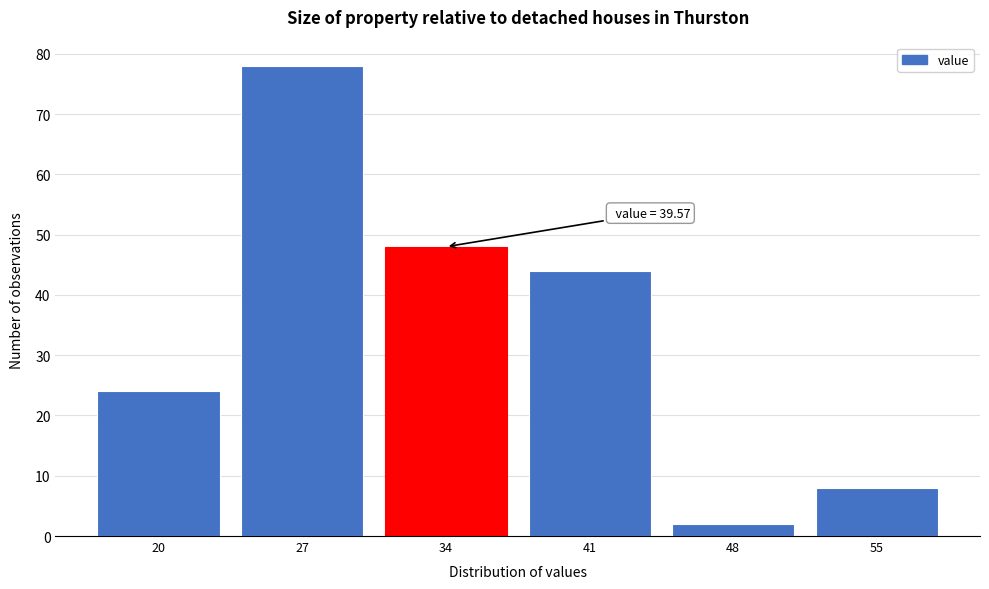

Reading left to right, what are all the values shown in this chart?

24	78	48	44	2	8